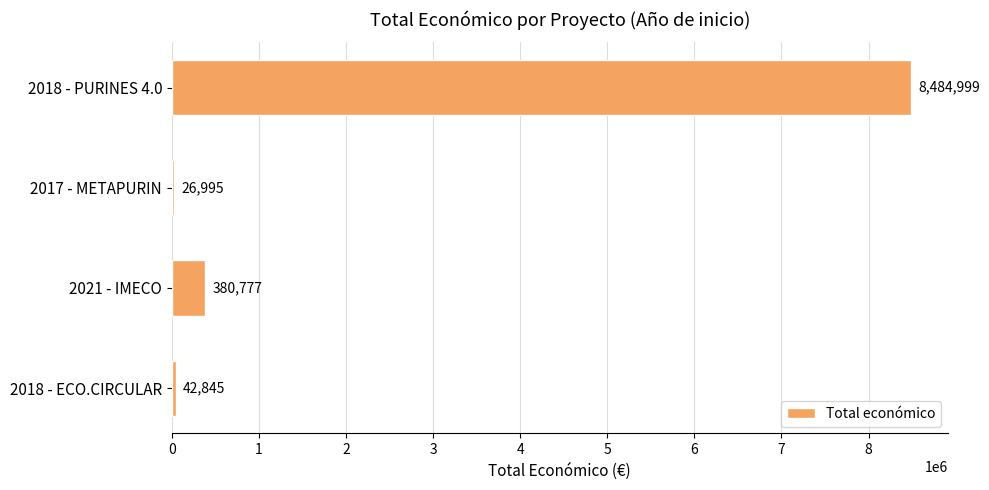

Rank the categories by value from highest to lowest.

2018 - PURINES 4.0, 2021 - IMECO, 2018 - ECO.CIRCULAR, 2017 - METAPURIN